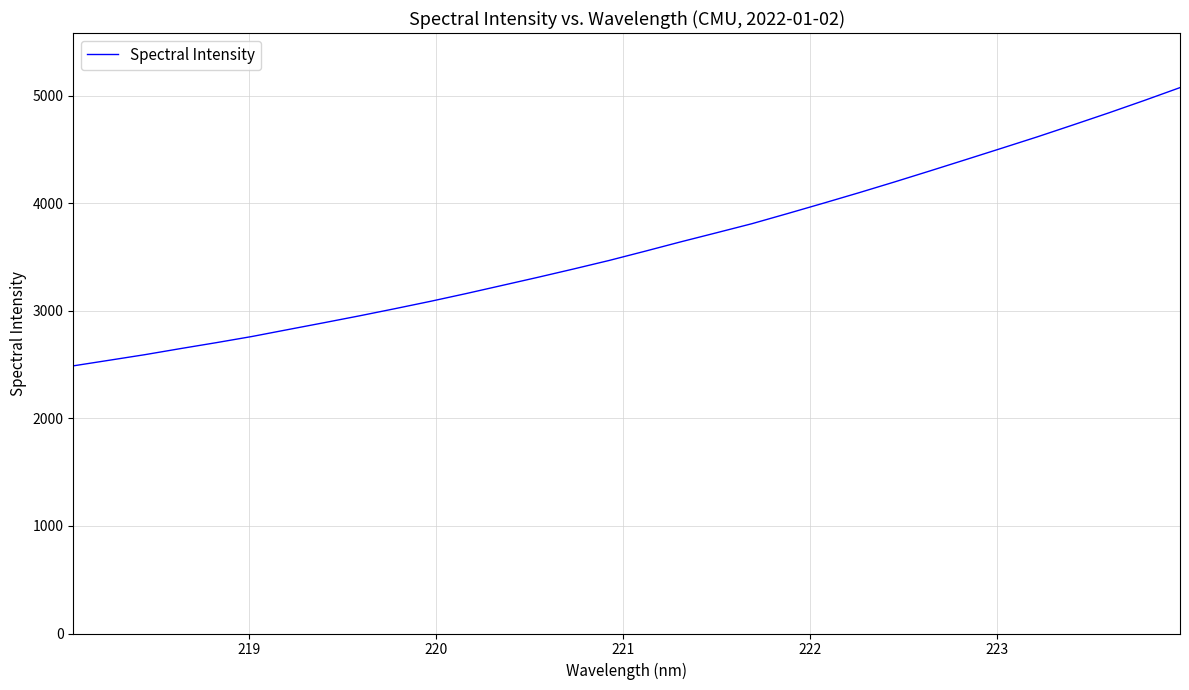

What is the average value?

3607.1